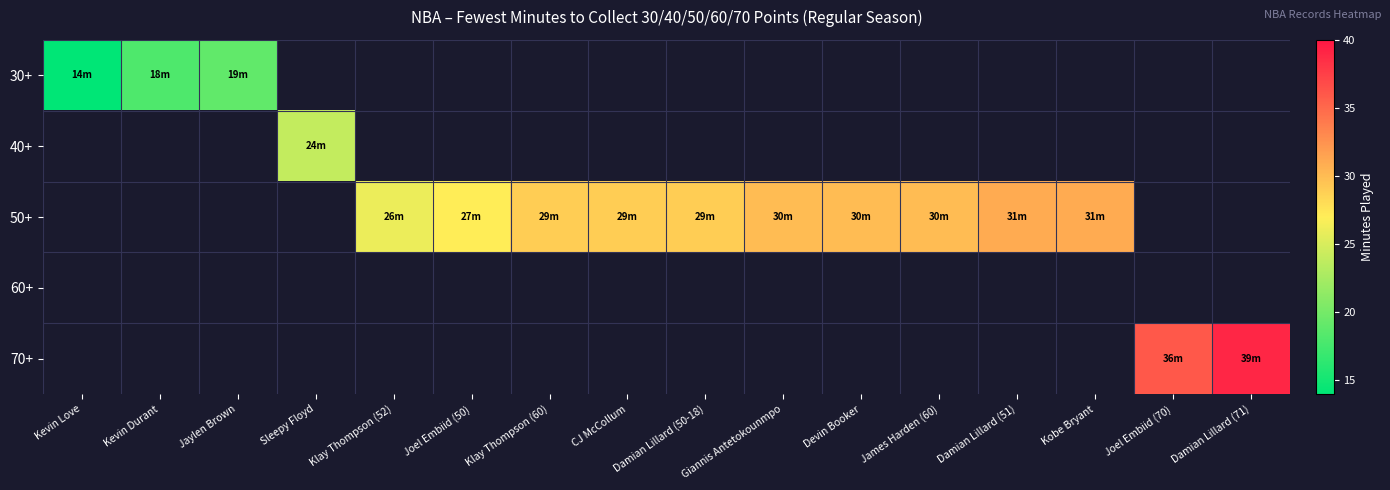

Which series has the widest spread of values?

30+